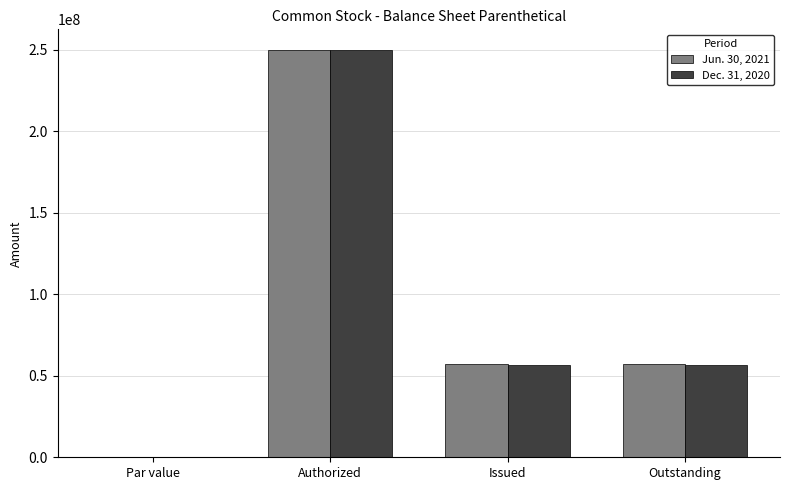

What is the greatest value displayed?

250000000.0